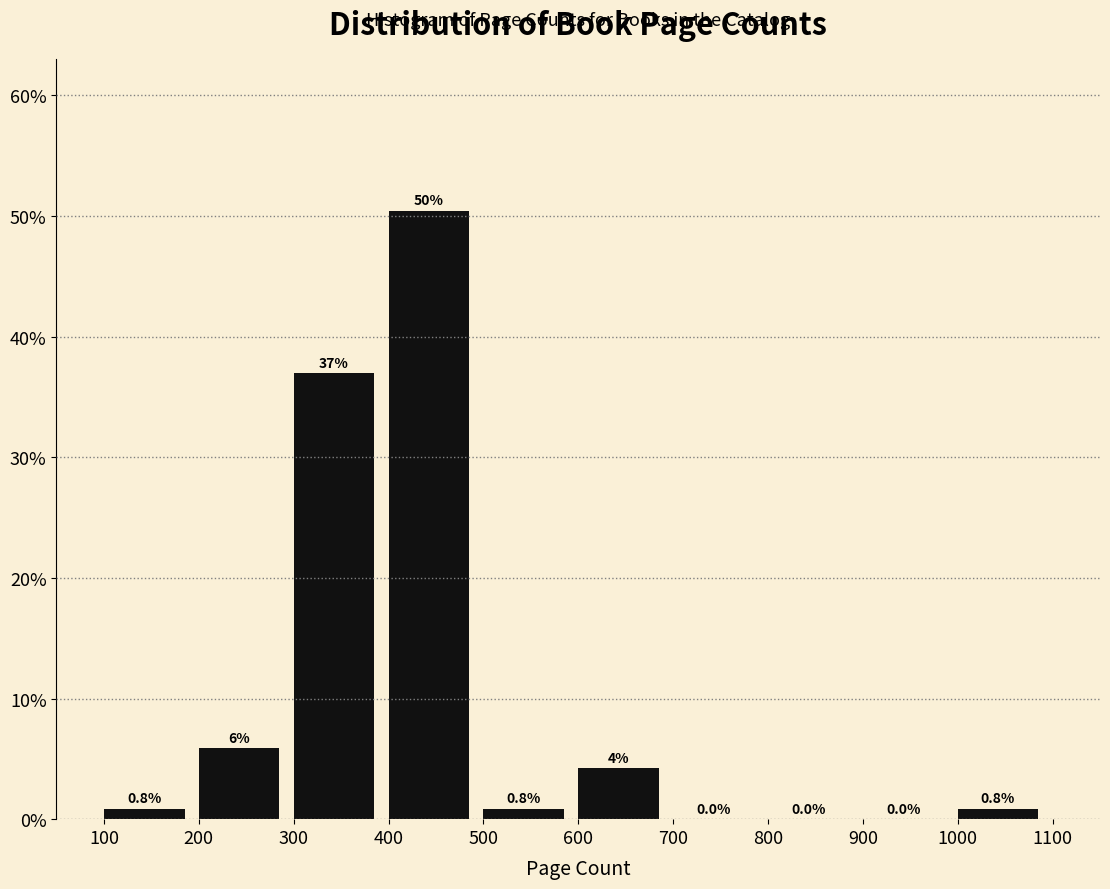

Which range on the x-axis has the tallest bar?

400 to 500